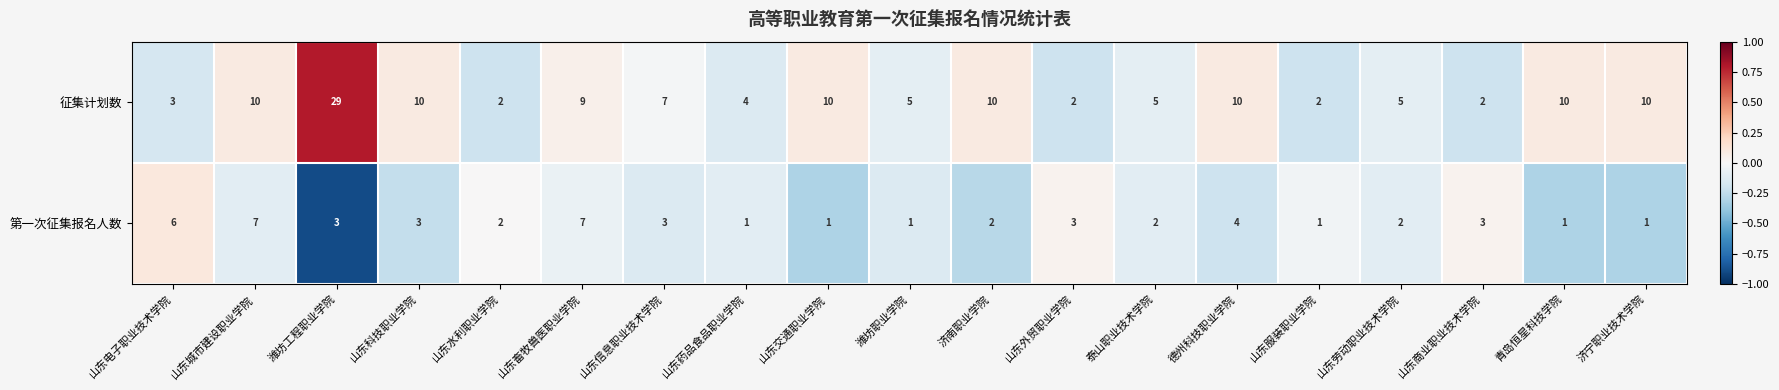

Which category has the highest value across all series?

潍坊工程职业学院